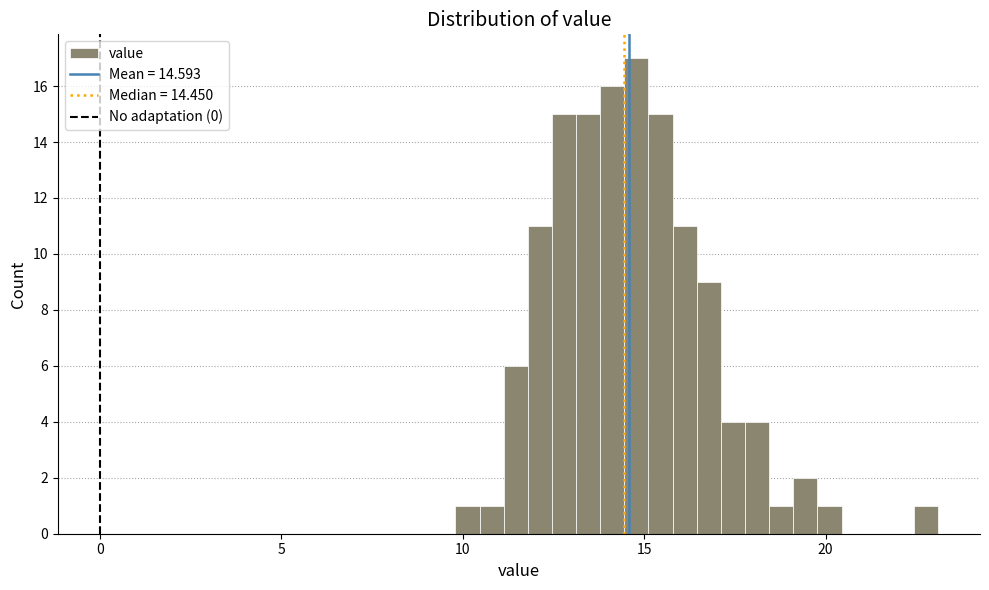

Around what value on the x-axis is the tallest bar? Give the approximate position of its centre, as read against the axis.

15.0